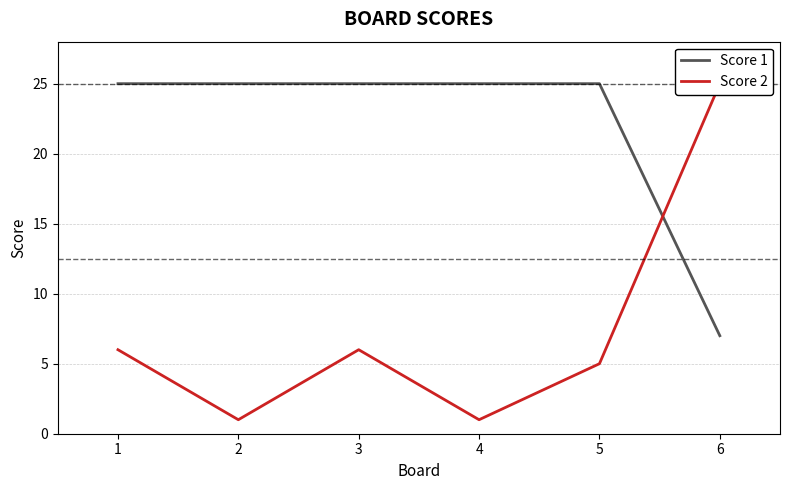

True or false: Score 1 and Score 2 cross at least once.

True